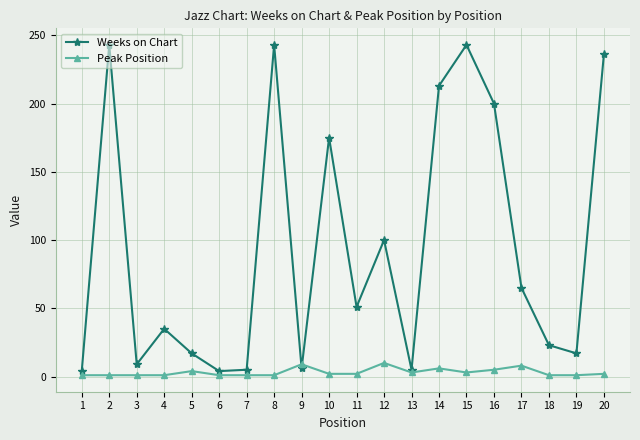

In Weeks on Chart, how many points are lower than both neighbors (excluding endpoints)?

6